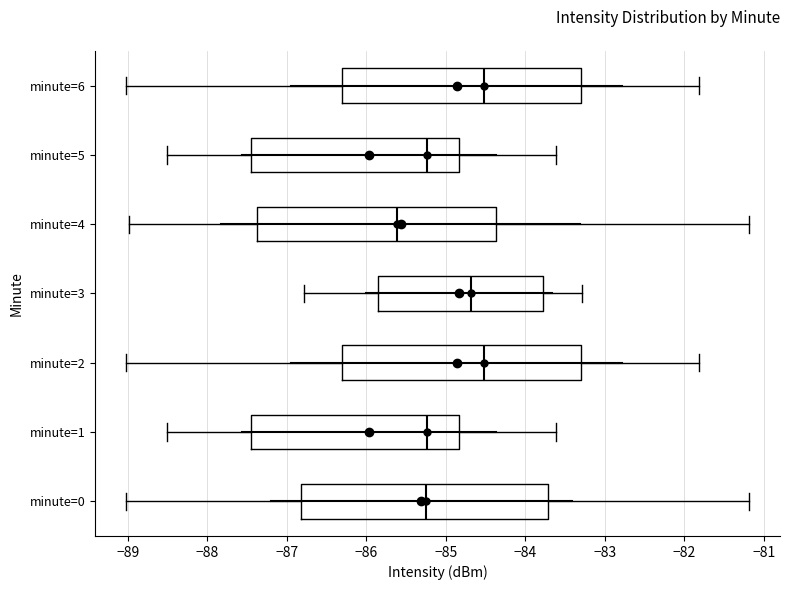

Reading bottom to top, read every box against the x-axis: the position of its median line, the range the box covers, and the ends of its whiskers. The values are not printed on the chart, so give them approximately, as read against the axis.

minute=0: median -85.3, box -86.8 to -83.7, whiskers -89.0 to -81.2
minute=1: median -85.2, box -87.5 to -84.8, whiskers -88.5 to -83.6
minute=2: median -84.5, box -86.3 to -83.3, whiskers -89.0 to -81.8
minute=3: median -84.7, box -85.8 to -83.8, whiskers -86.8 to -83.3
minute=4: median -85.6, box -87.4 to -84.4, whiskers -89.0 to -81.2
minute=5: median -85.2, box -87.5 to -84.8, whiskers -88.5 to -83.6
minute=6: median -84.5, box -86.3 to -83.3, whiskers -89.0 to -81.8